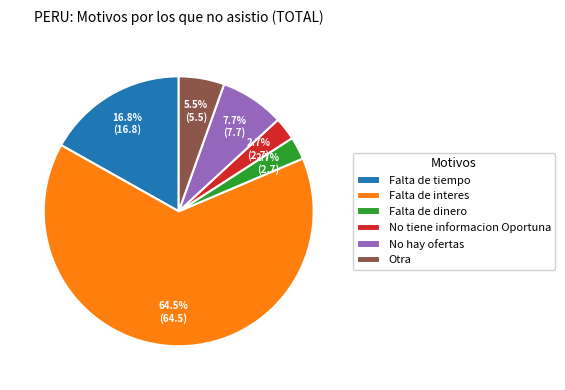

How many slices are in this pie chart?

6